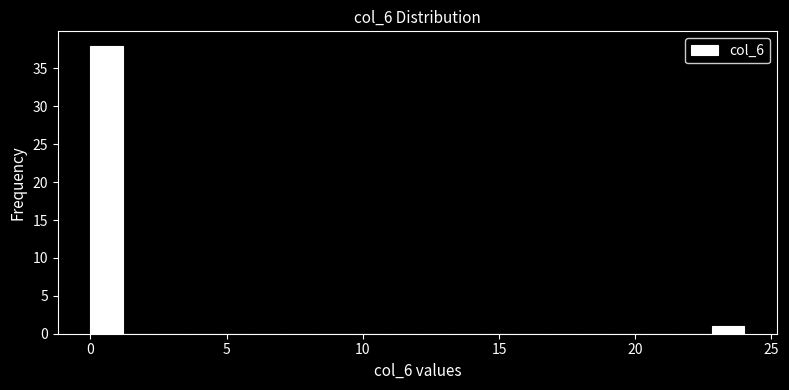

Around what value on the x-axis is the tallest bar? Give the approximate position of its centre, as read against the axis.

0.5